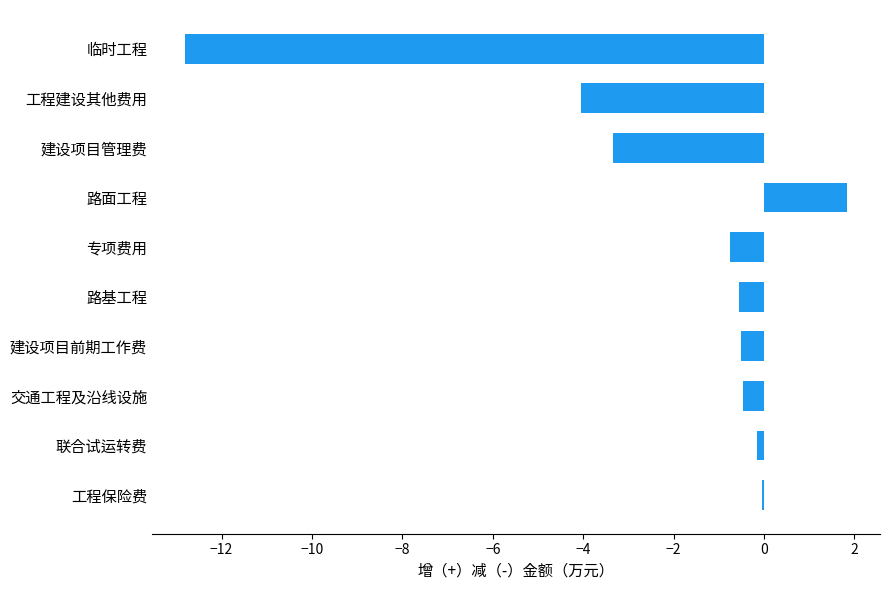

What is the minimum value shown in the chart?

-12.8